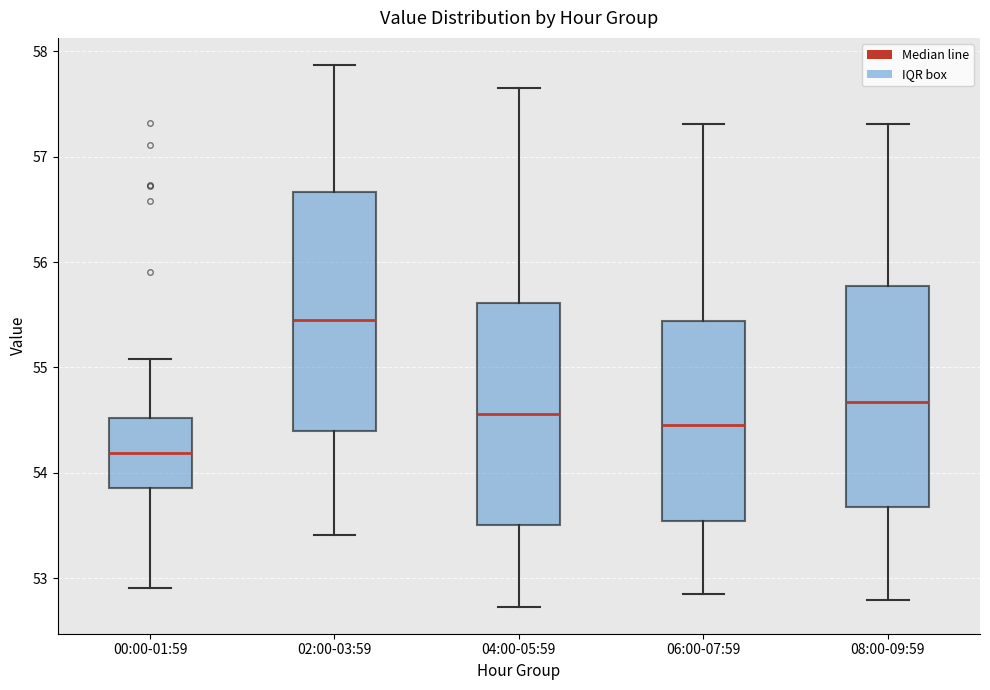

Reading left to right, read every box against the y-axis: the position of its median line, the range the box covers, and the ends of its whiskers. The values are not printed on the chart, so give them approximately, as read against the axis.

00:00-01:59: median 54.2, box 53.9 to 54.5, whiskers 52.9 to 55.1
02:00-03:59: median 55.5, box 54.4 to 56.7, whiskers 53.4 to 57.9
04:00-05:59: median 54.6, box 53.5 to 55.6, whiskers 52.7 to 57.7
06:00-07:59: median 54.5, box 53.5 to 55.4, whiskers 52.9 to 57.3
08:00-09:59: median 54.7, box 53.7 to 55.8, whiskers 52.8 to 57.3